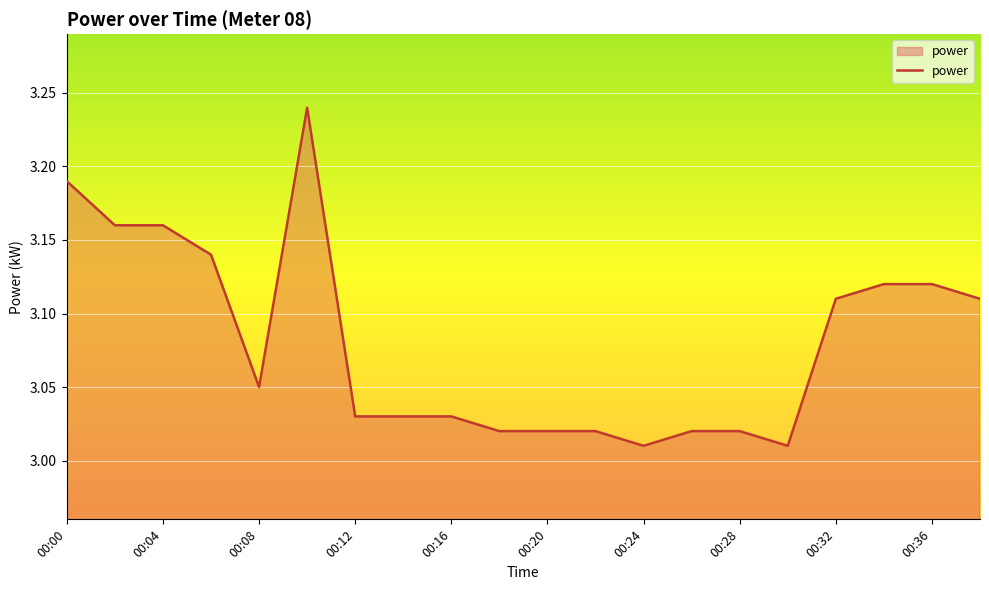

How many lines are shown in the chart?

1